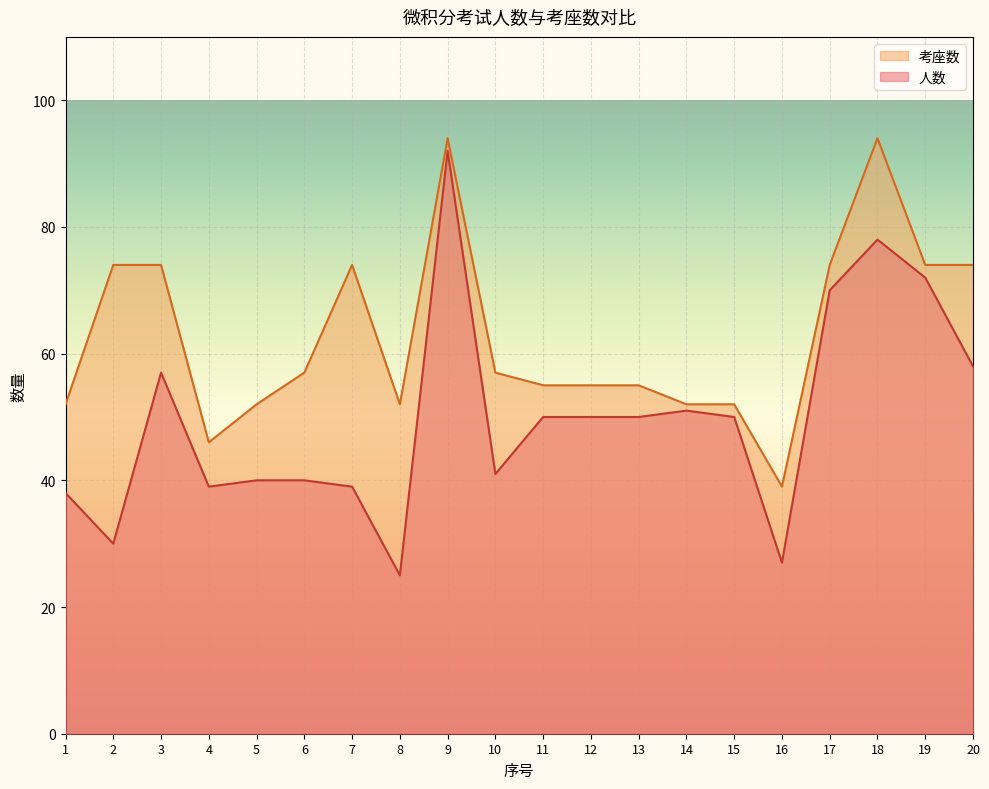

The 考座数 series shows 52 at 15. True or false?

True